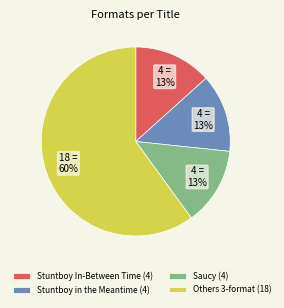

Is the sum of Others 3-format (18) and Saucy (4) greater than half?

Yes